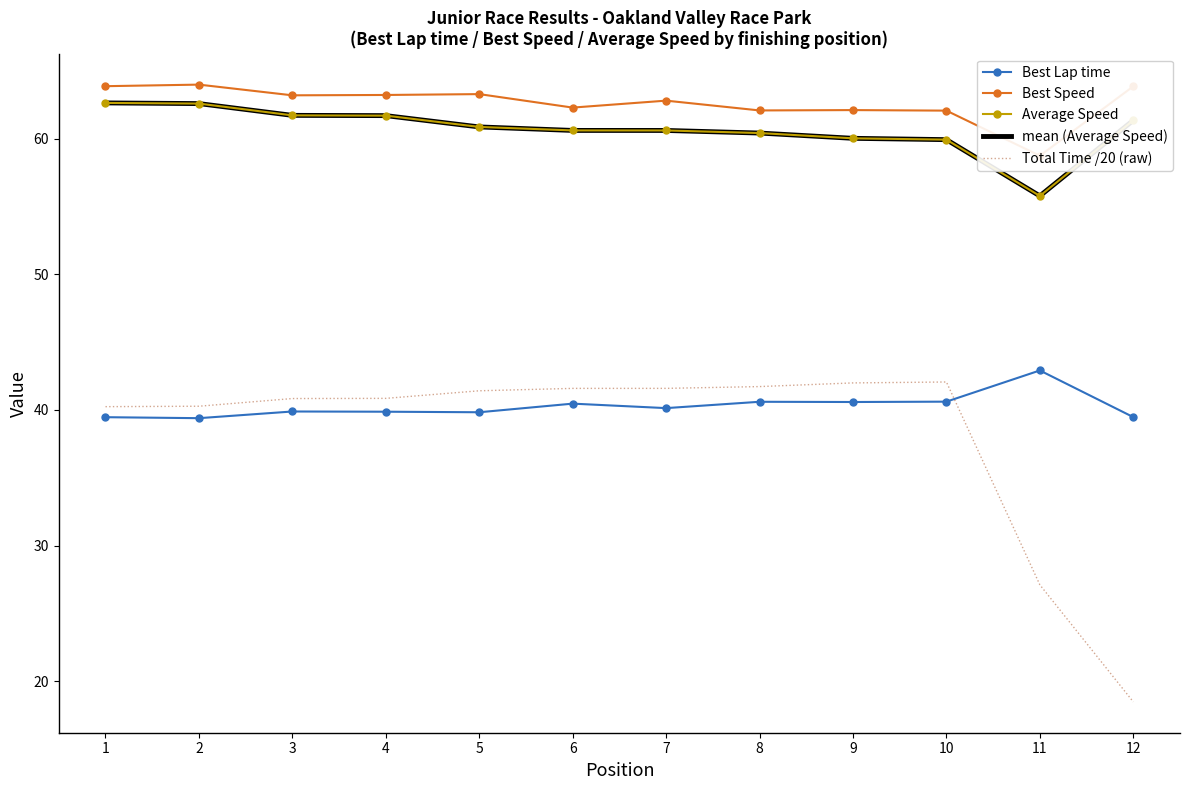

Which series changed the most between 4 and 8?

Average Speed